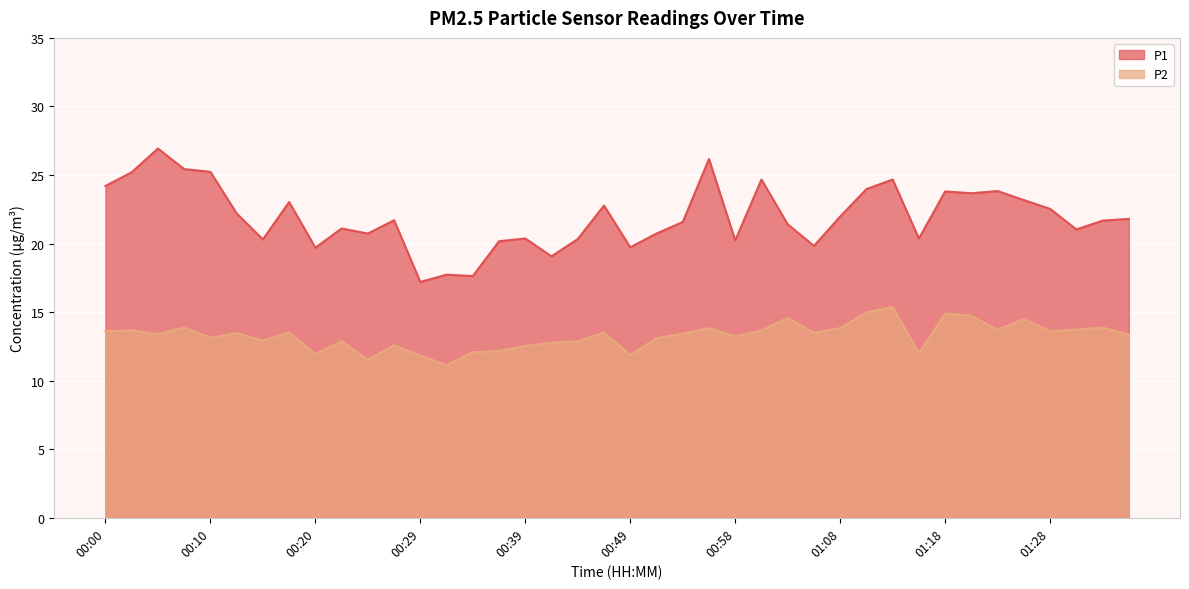

What is the difference between the maximum and minimum values in the P2 series?

4.2